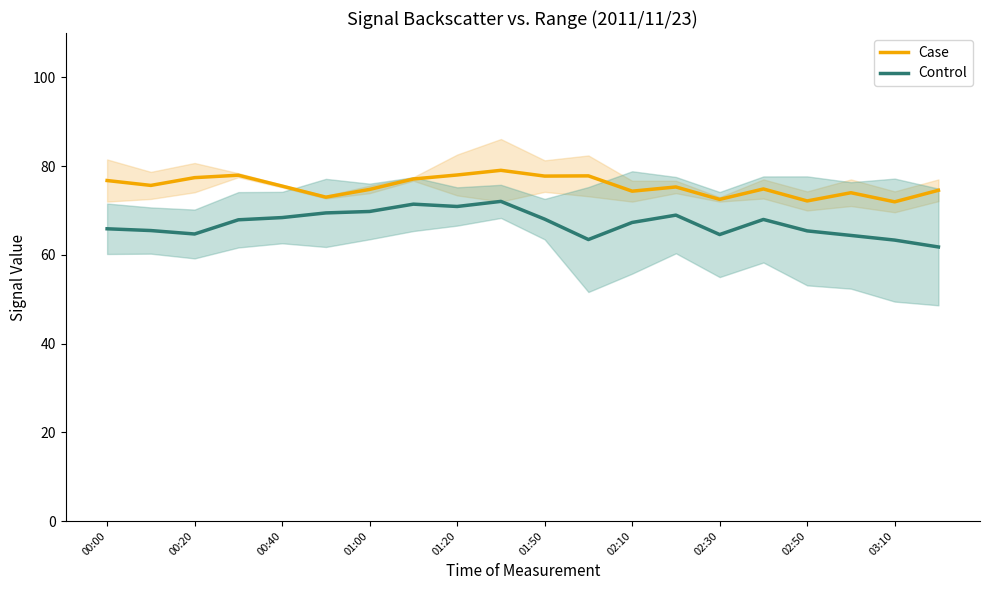

True or false: Case and Control cross at least once.

False